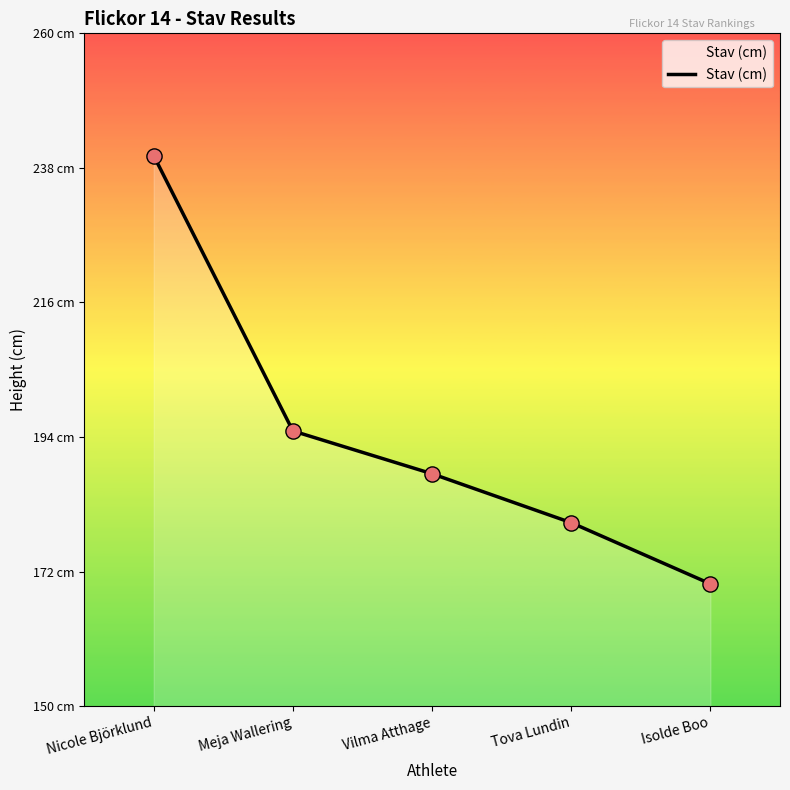

Which has a higher value, Nicole Björklund or Isolde Boo?

Nicole Björklund